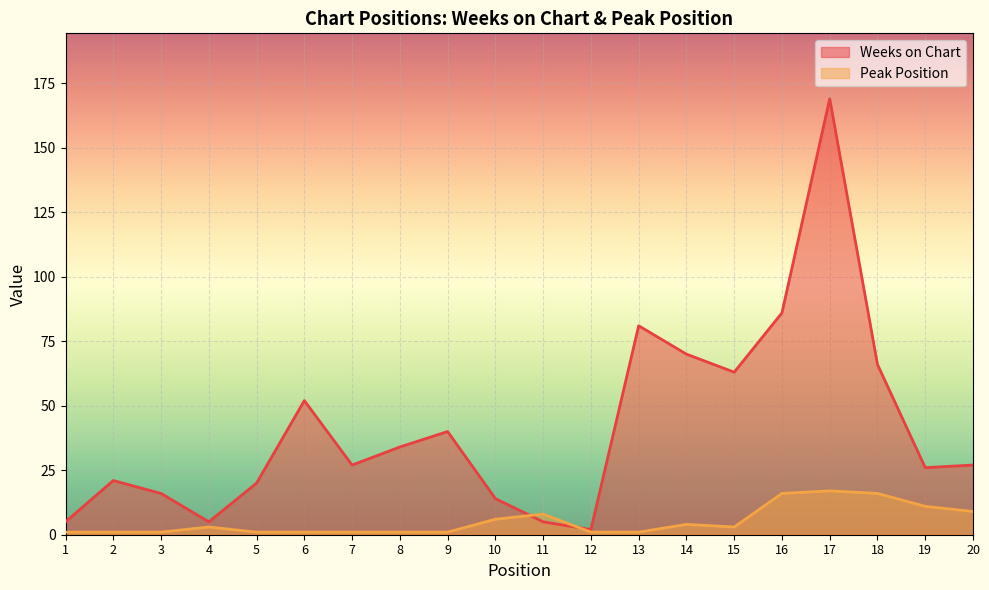

Reading left to right, what are all the values shown in this chart?

Weeks on Chart: 1=5	2=21	3=16	4=5	5=20	6=52	7=27	8=34	9=40	10=14	11=5	12=2	13=81	14=70	15=63	16=86	17=169	18=66	19=26	20=27
Peak Position: 1=1	2=1	3=1	4=3	5=1	6=1	7=1	8=1	9=1	10=6	11=8	12=1	13=1	14=4	15=3	16=16	17=17	18=16	19=11	20=9